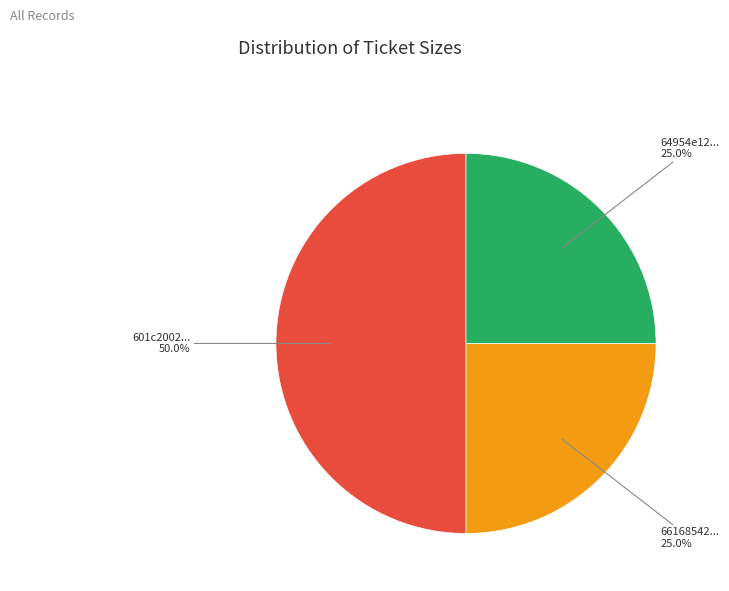

Count the number of slices in the pie.

3